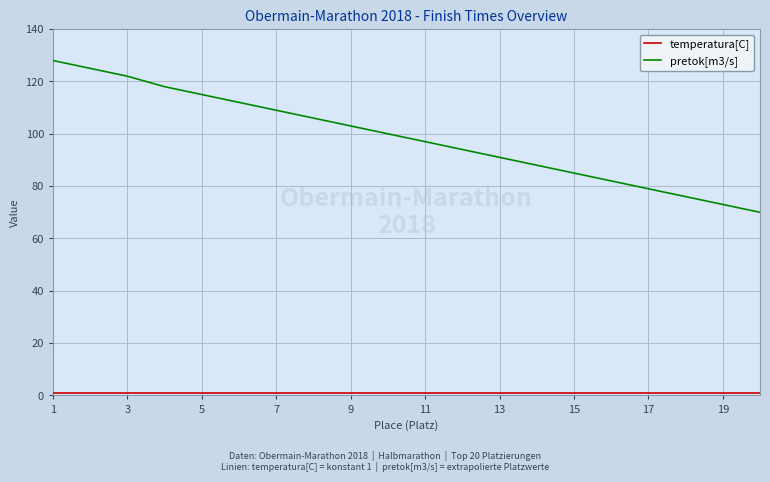

Which series has the largest total across all categories?

pretok[m3/s]